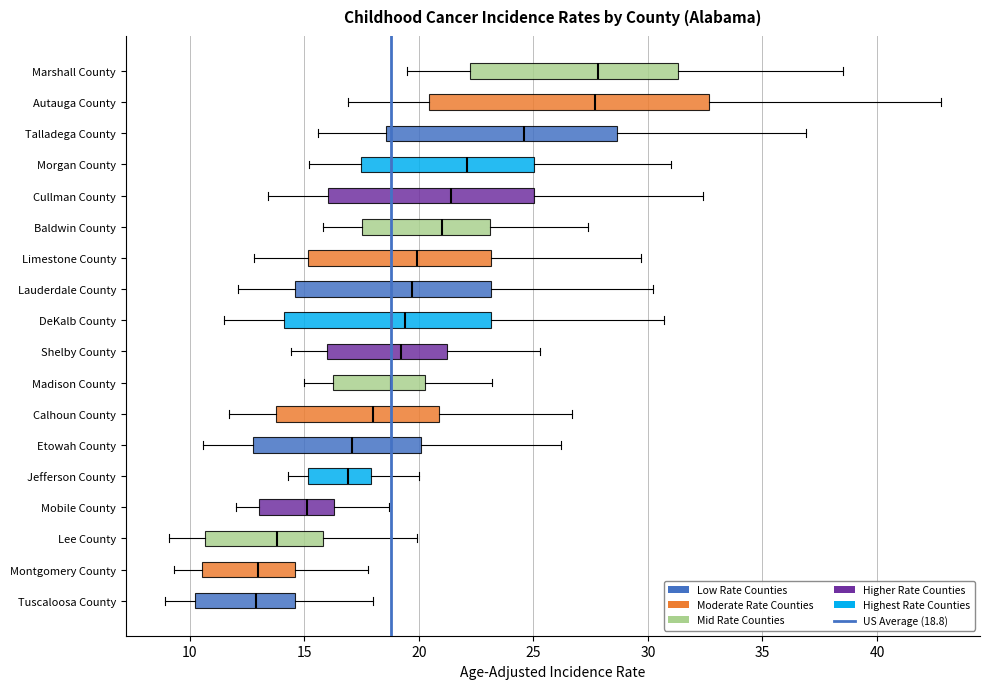

Reading bottom to top, read every box against the x-axis: the position of its median line, the range the box covers, and the ends of its whiskers. The values are not printed on the chart, so give them approximately, as read against the axis.

Tuscaloosa County: median 13.0, box 10.0 to 14.5, whiskers 9.0 to 18.0
Montgomery County: median 13.0, box 10.5 to 14.5, whiskers 9.5 to 18.0
Lee County: median 14.0, box 10.5 to 16.0, whiskers 9.0 to 20.0
Mobile County: median 15.0, box 13.0 to 16.5, whiskers 12.0 to 18.5
Jefferson County: median 17.0, box 15.0 to 18.0, whiskers 14.5 to 20.0
Etowah County: median 17.0, box 12.5 to 20.0, whiskers 10.5 to 26.0
Calhoun County: median 18.0, box 14.0 to 21.0, whiskers 11.5 to 26.5
Madison County: median 19.0, box 16.5 to 20.5, whiskers 15.0 to 23.0
Shelby County: median 19.0, box 16.0 to 21.0, whiskers 14.5 to 25.5
DeKalb County: median 19.5, box 14.0 to 23.0, whiskers 11.5 to 30.5
Lauderdale County: median 19.5, box 14.5 to 23.0, whiskers 12.0 to 30.0
Limestone County: median 20.0, box 15.0 to 23.0, whiskers 13.0 to 29.5
Baldwin County: median 21.0, box 17.5 to 23.0, whiskers 16.0 to 27.5
Cullman County: median 21.5, box 16.0 to 25.0, whiskers 13.5 to 32.5
Morgan County: median 22.0, box 17.5 to 25.0, whiskers 15.0 to 31.0
Talladega County: median 24.5, box 18.5 to 28.5, whiskers 15.5 to 37.0
Autauga County: median 27.5, box 20.5 to 32.5, whiskers 17.0 to 43.0
Marshall County: median 28.0, box 22.0 to 31.5, whiskers 19.5 to 38.5